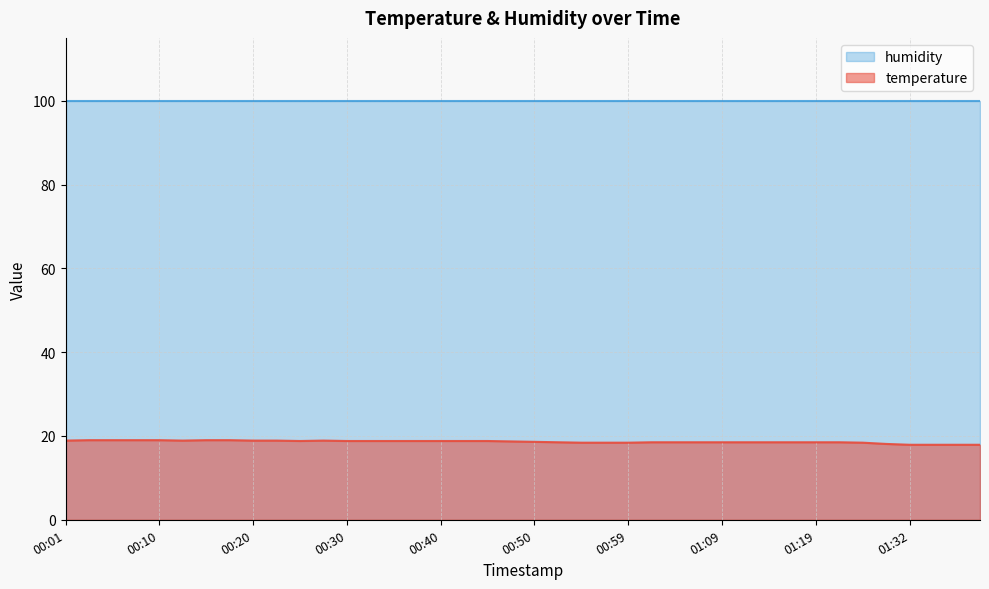

How many lines are shown in the chart?

2